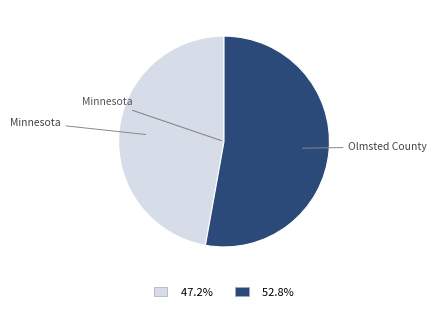

Is there a majority slice in this chart?

Yes